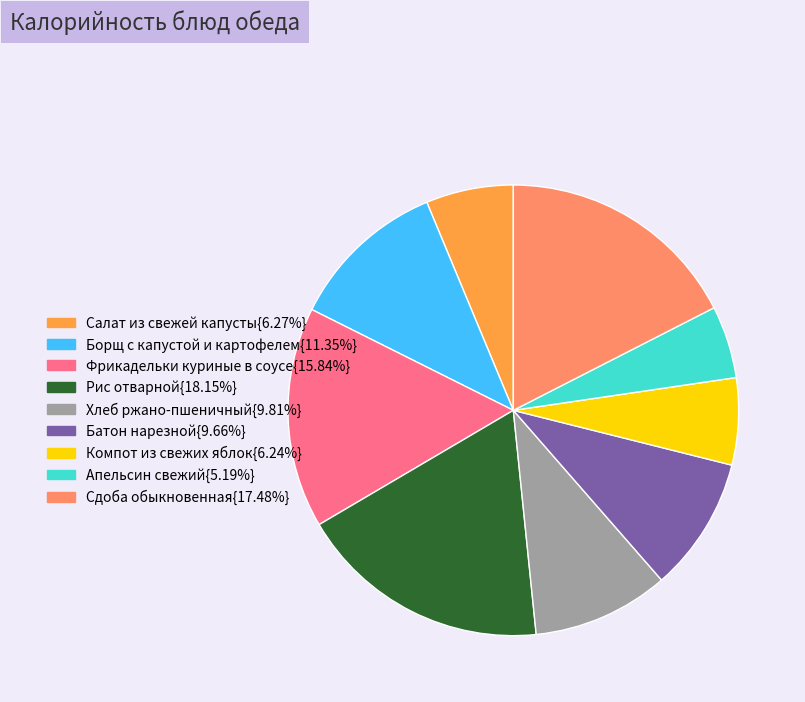

Is there any slice that represents more than half of the pie?

No